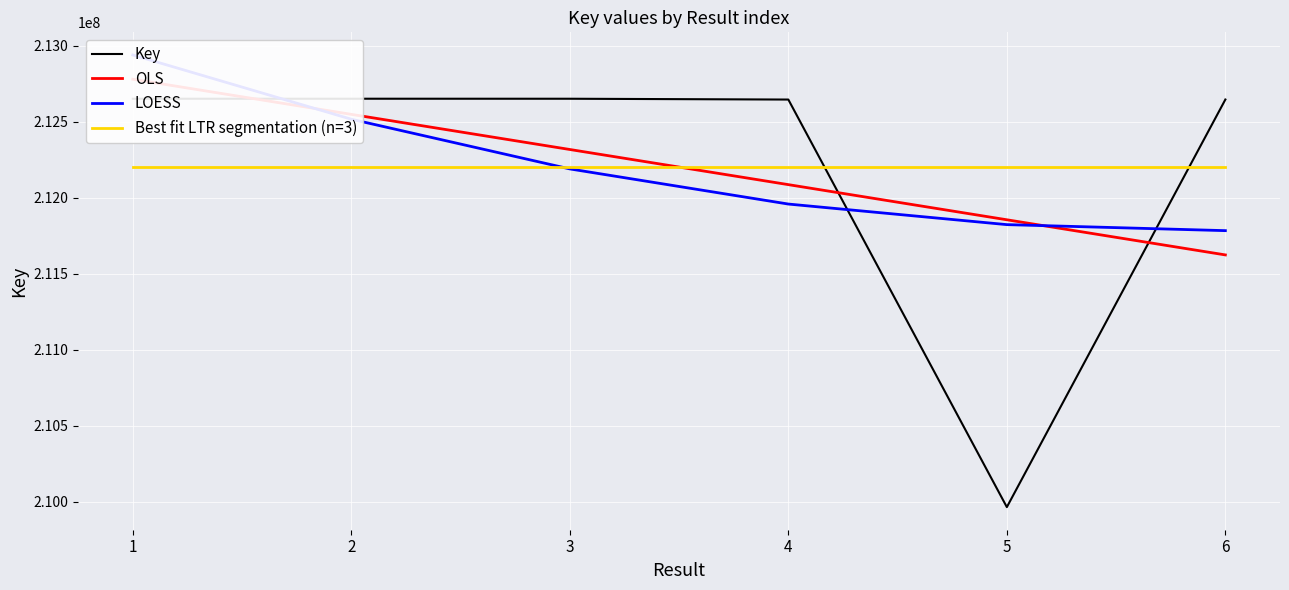

How many data points in LOESS are less than 212189205?

3